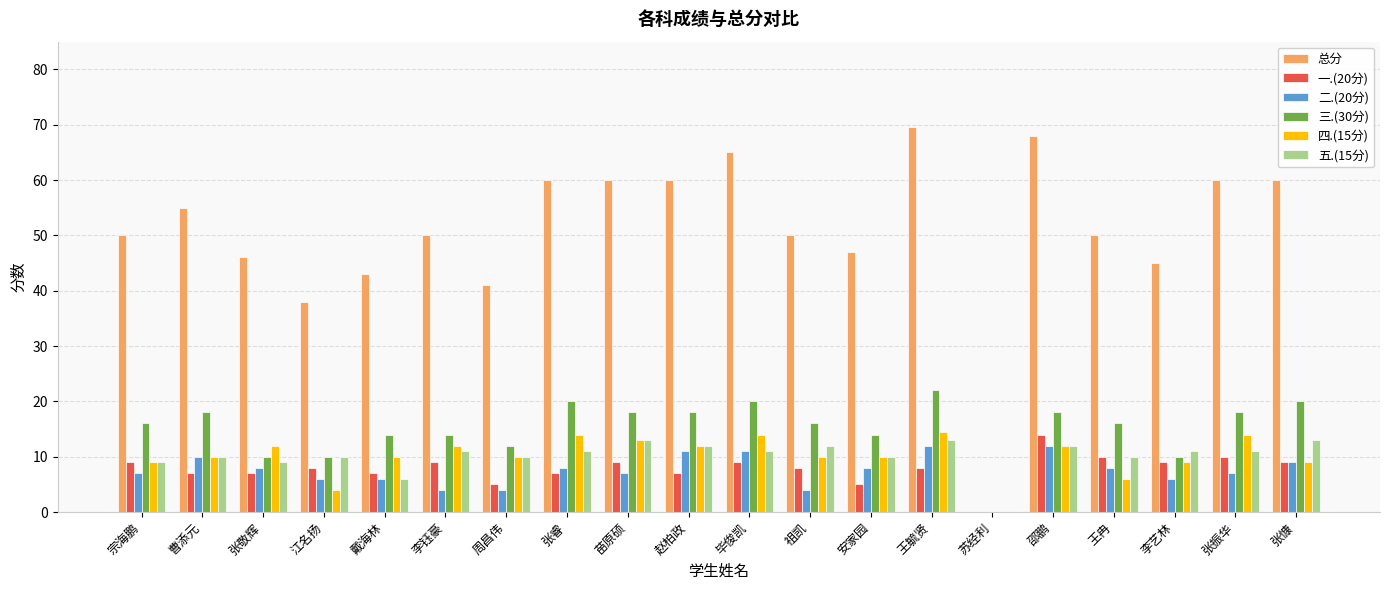

What is the highest value of the 五.(15分) series?

13.0